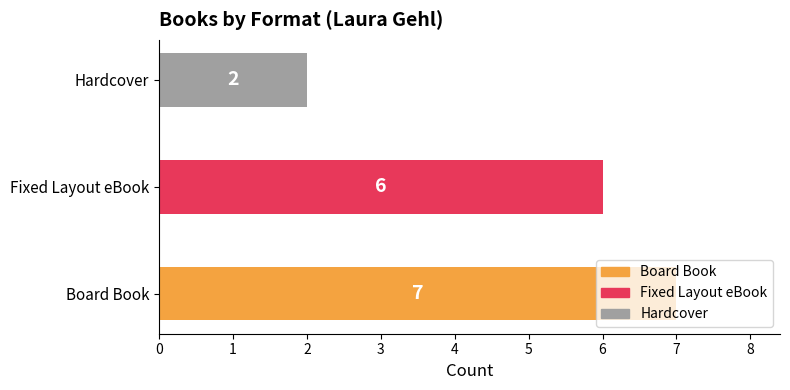

True or false: the data shows 4 at Board Book.

False